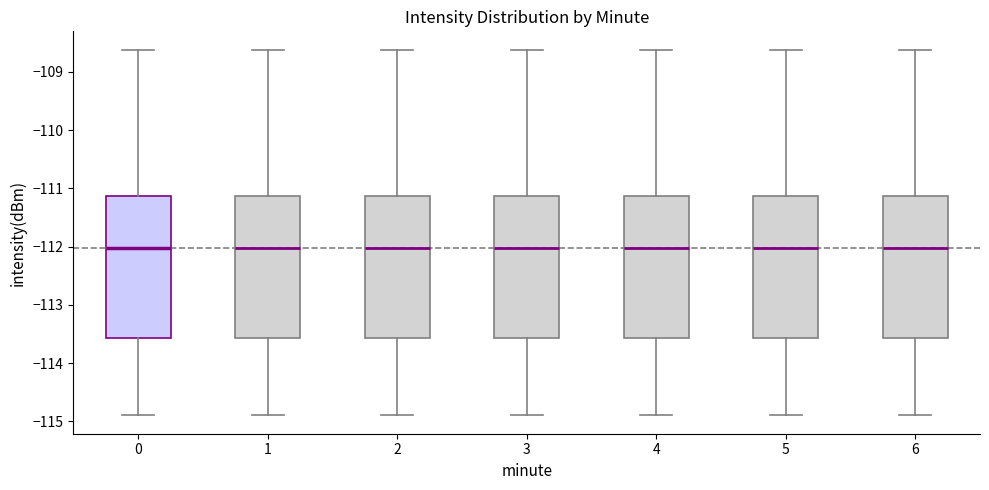

Reading left to right, read every box against the y-axis: the position of its median line, the range the box covers, and the ends of its whiskers. The values are not printed on the chart, so give them approximately, as read against the axis.

0: median -112.0, box -113.6 to -111.1, whiskers -114.9 to -108.6
1: median -112.0, box -113.6 to -111.1, whiskers -114.9 to -108.6
2: median -112.0, box -113.6 to -111.1, whiskers -114.9 to -108.6
3: median -112.0, box -113.6 to -111.1, whiskers -114.9 to -108.6
4: median -112.0, box -113.6 to -111.1, whiskers -114.9 to -108.6
5: median -112.0, box -113.6 to -111.1, whiskers -114.9 to -108.6
6: median -112.0, box -113.6 to -111.1, whiskers -114.9 to -108.6